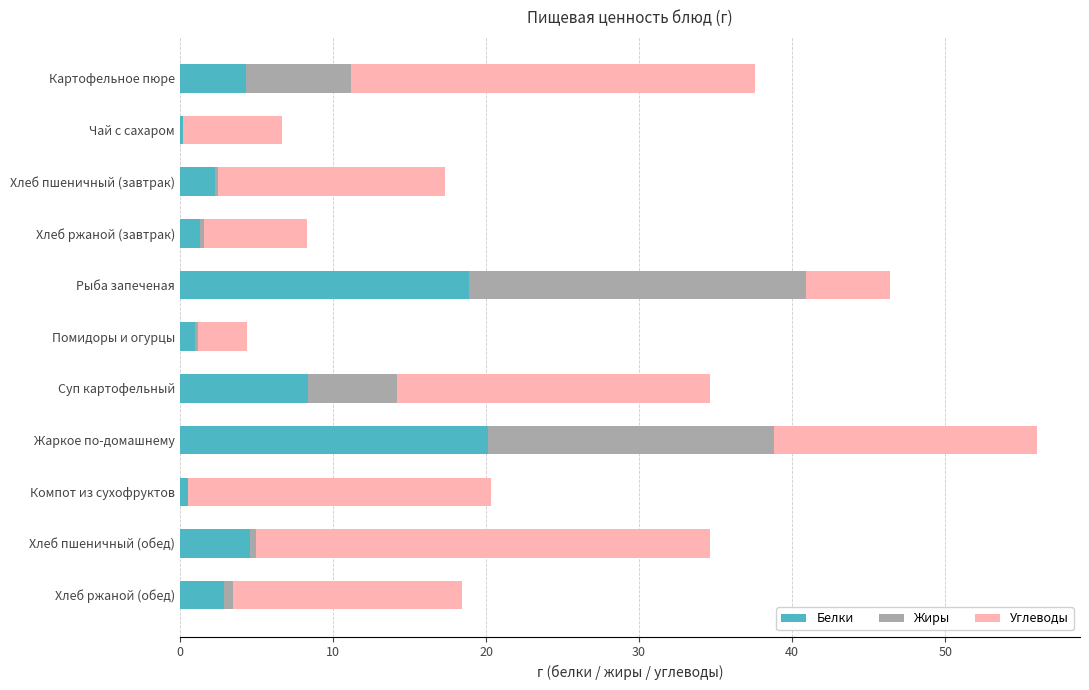

The value of Белки at Суп картофельный is 8.4. True or false?

True